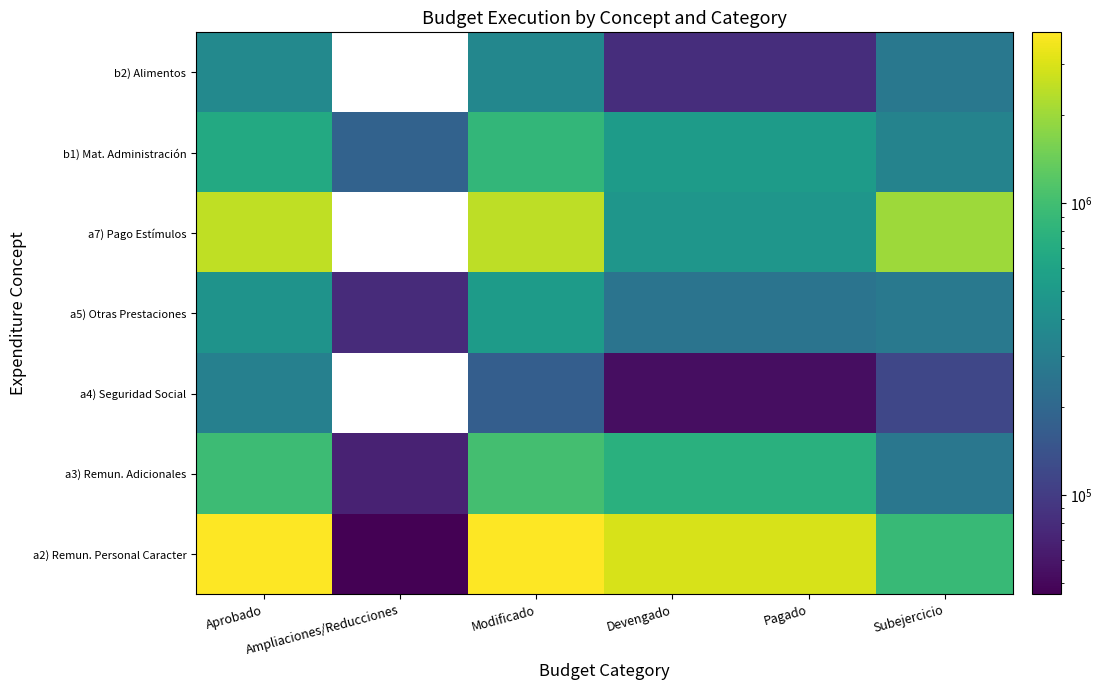

What value does the a4) Seguridad Social series have at Pagado?

53652.0